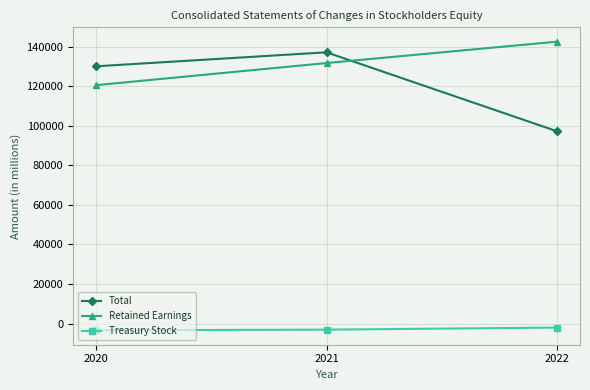

At 2022, list the series in order from smallest to largest.

Treasury Stock, Total, Retained Earnings